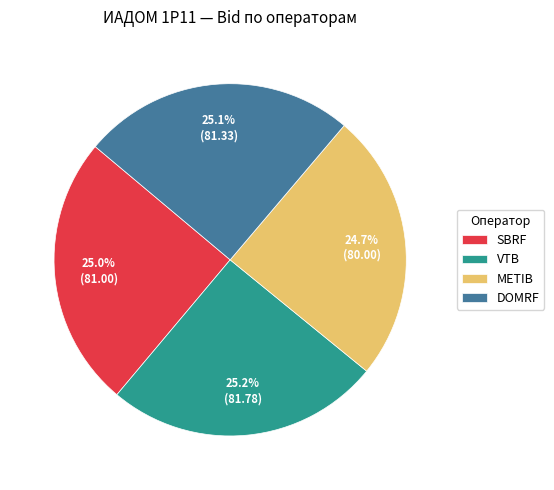

Approximately how many times larger is the value at DOMRF compared to SBRF?

1.0